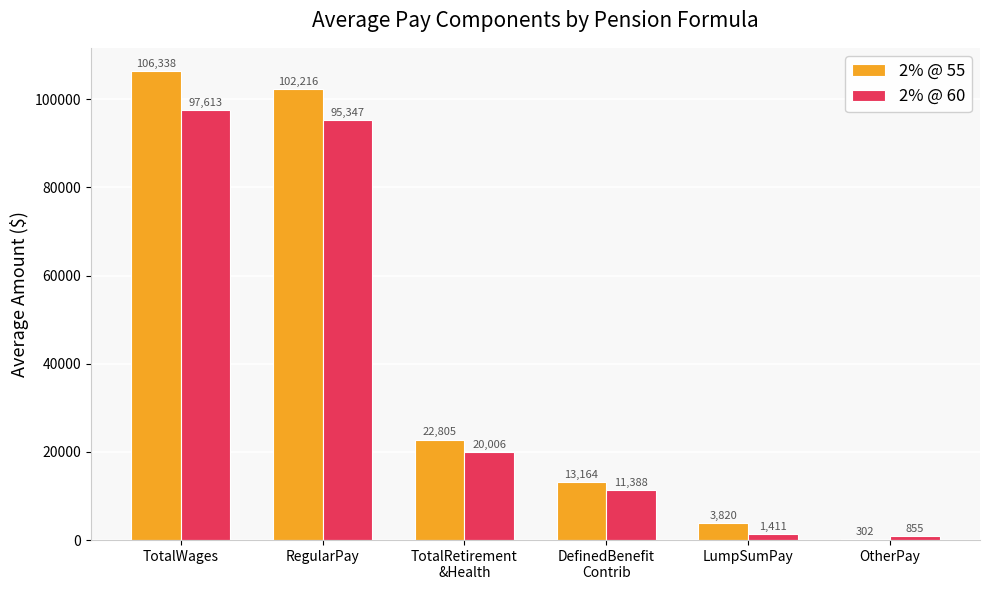

What is the approximate value of 2% @ 60 at TotalWages?

97613.1